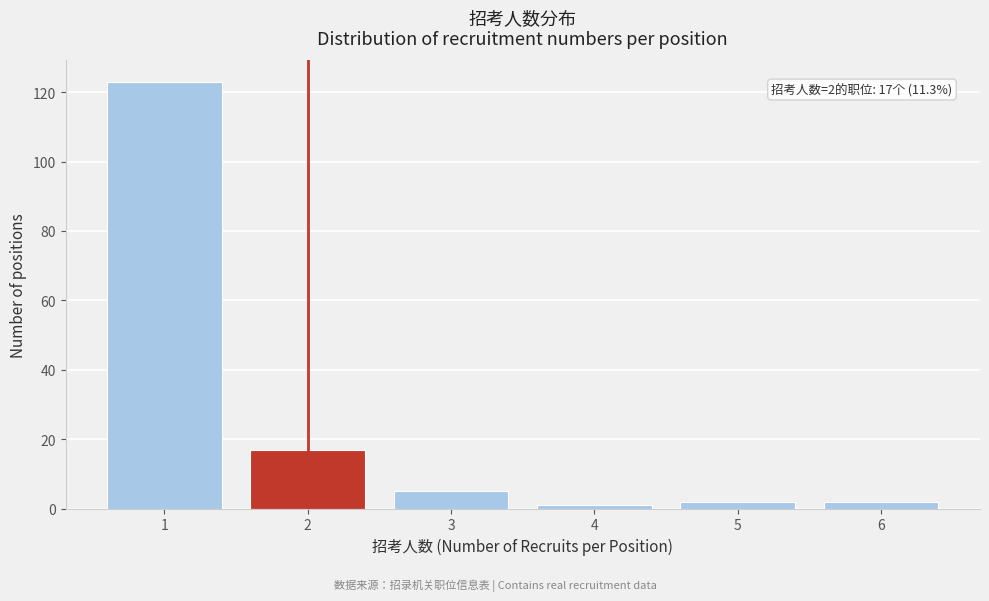

Which range on the x-axis has the tallest bar?

0.5 to 1.5